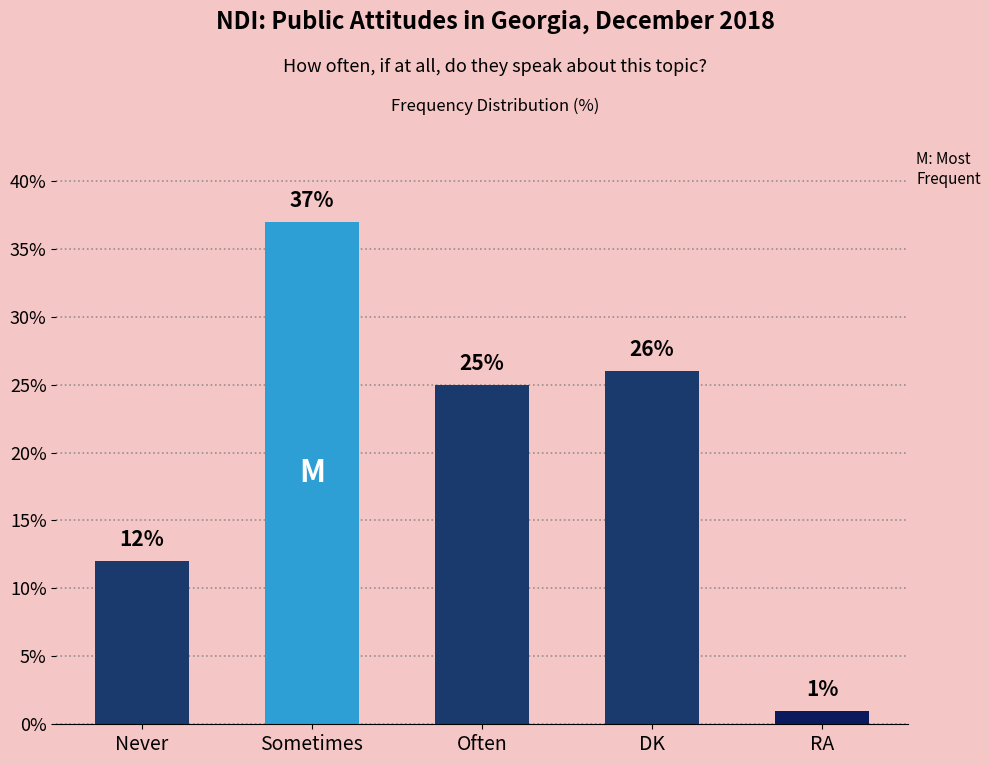

At which category does the chart reach its peak across all series?

Sometimes